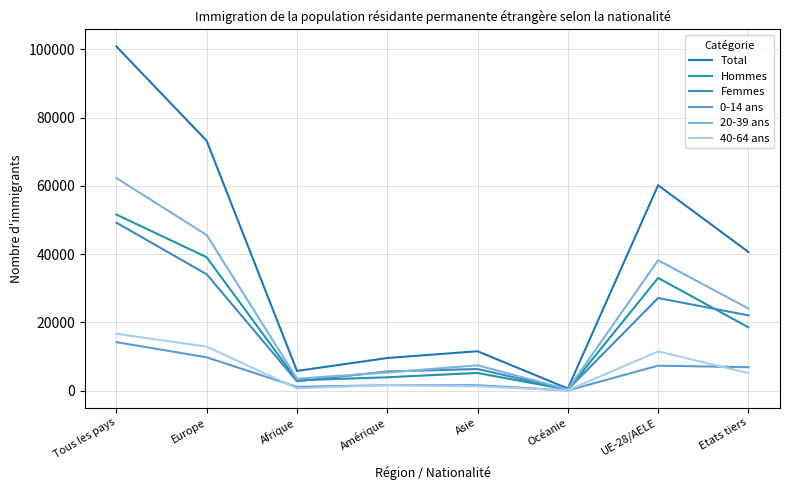

At Tous les pays, list the series in order from largest to smallest.

Total, 20-39 ans, Hommes, Femmes, 40-64 ans, 0-14 ans